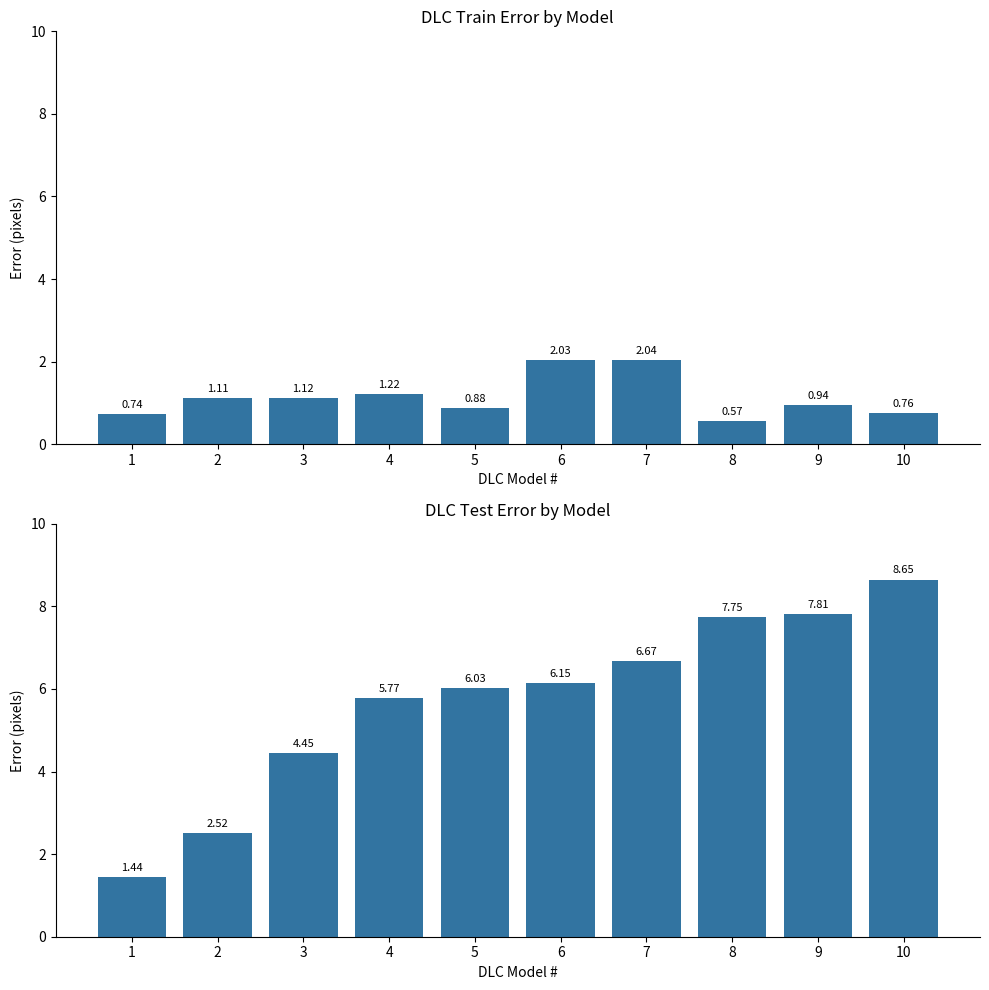

How many data points does each series have?

10